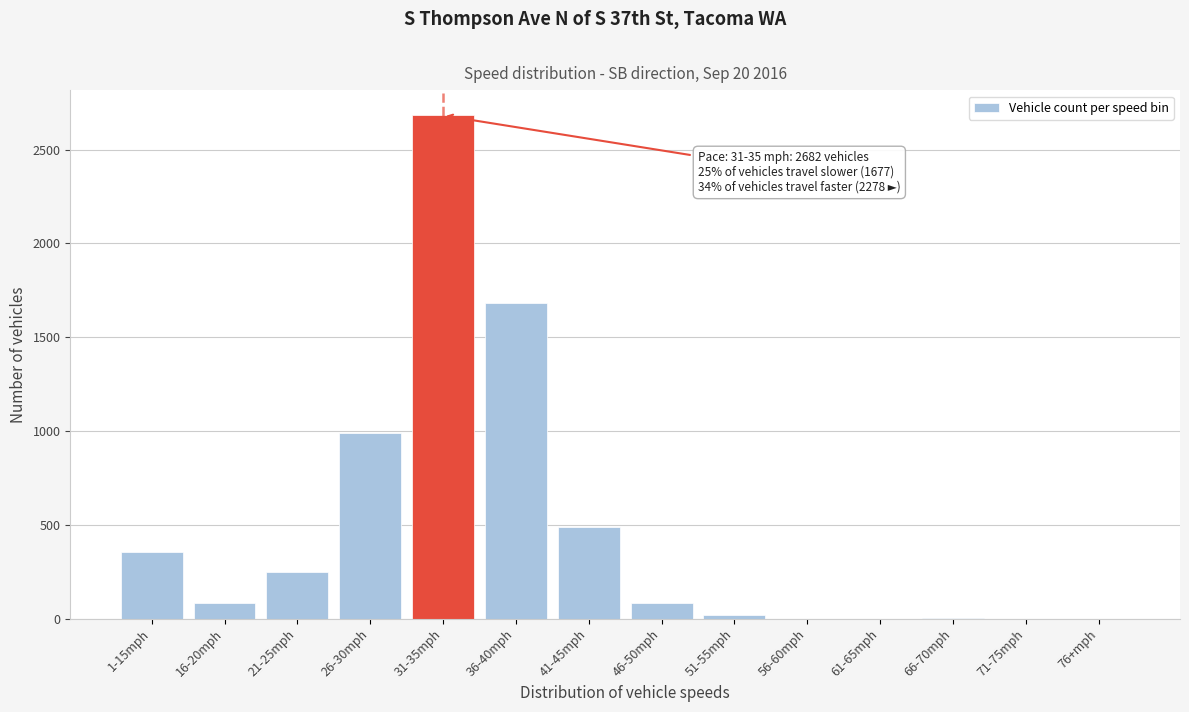

What is the greatest value displayed?

2682